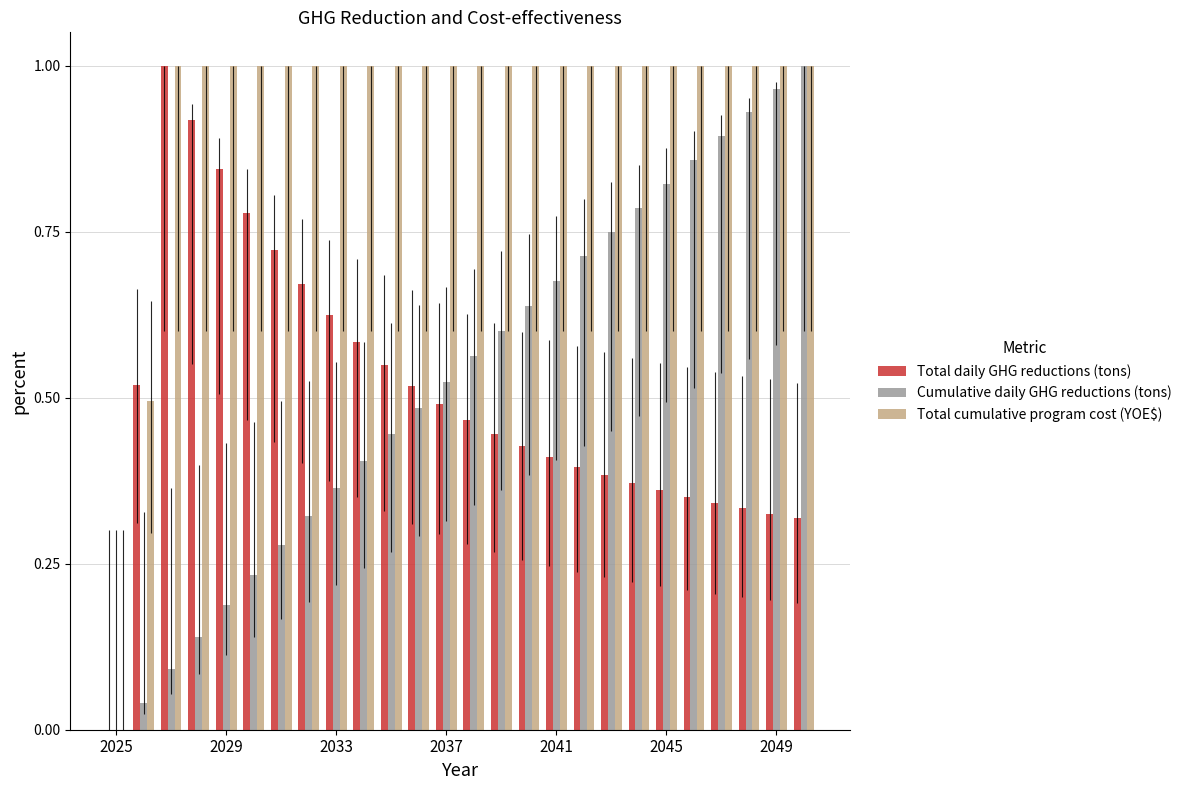

What is the sum of all Total daily GHG reductions (tons) values?

13.1